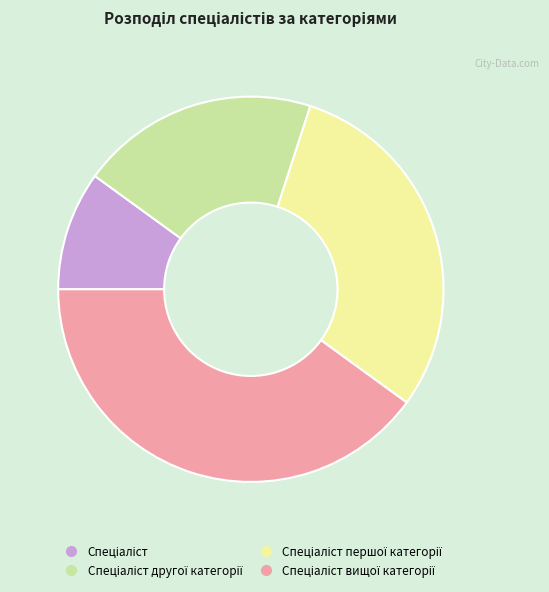

Does any single category account for the majority?

No